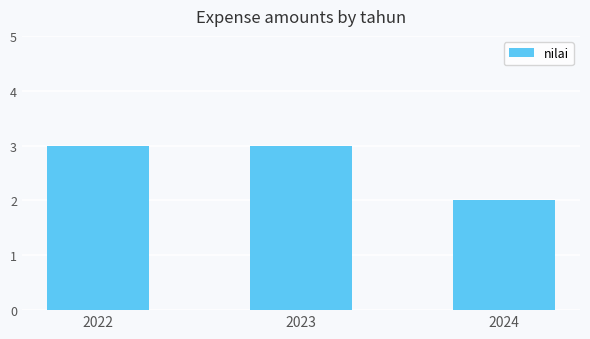

Approximately how many times larger is the value at 2022 compared to 2023?

1.0